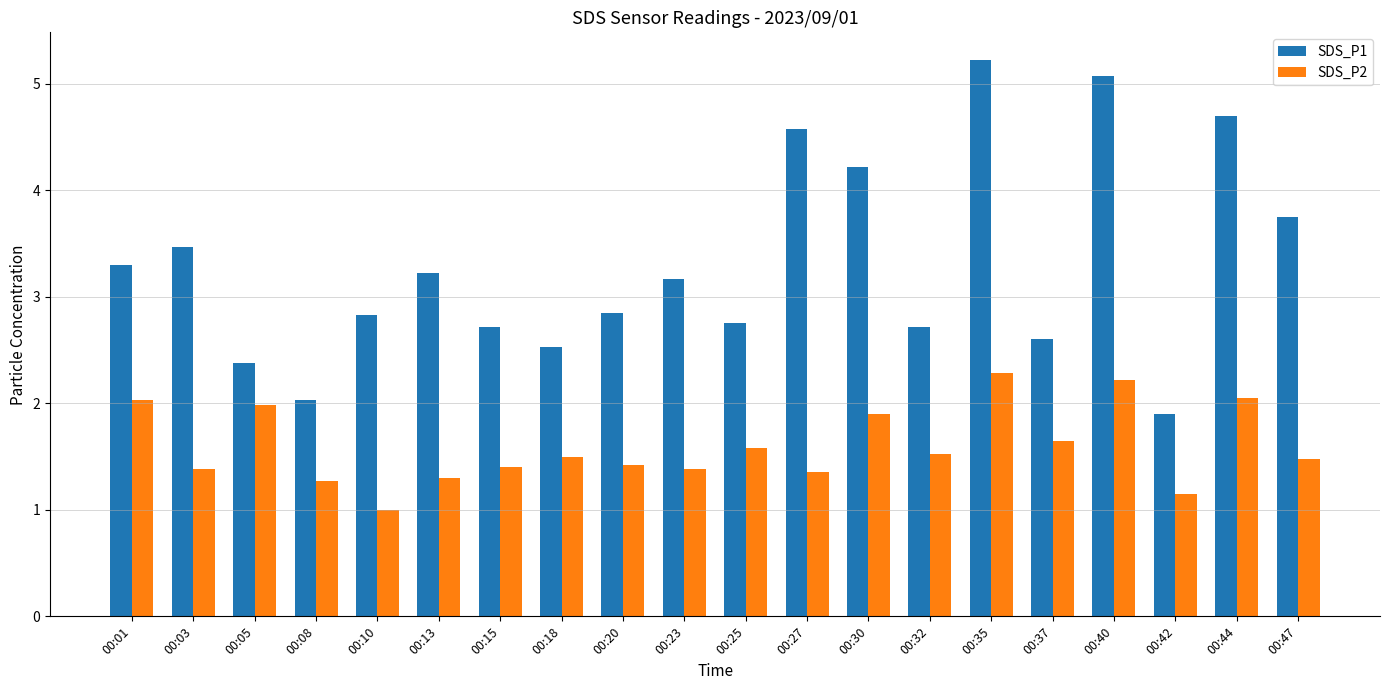

What is the average value of the SDS_P2 series?

1.6